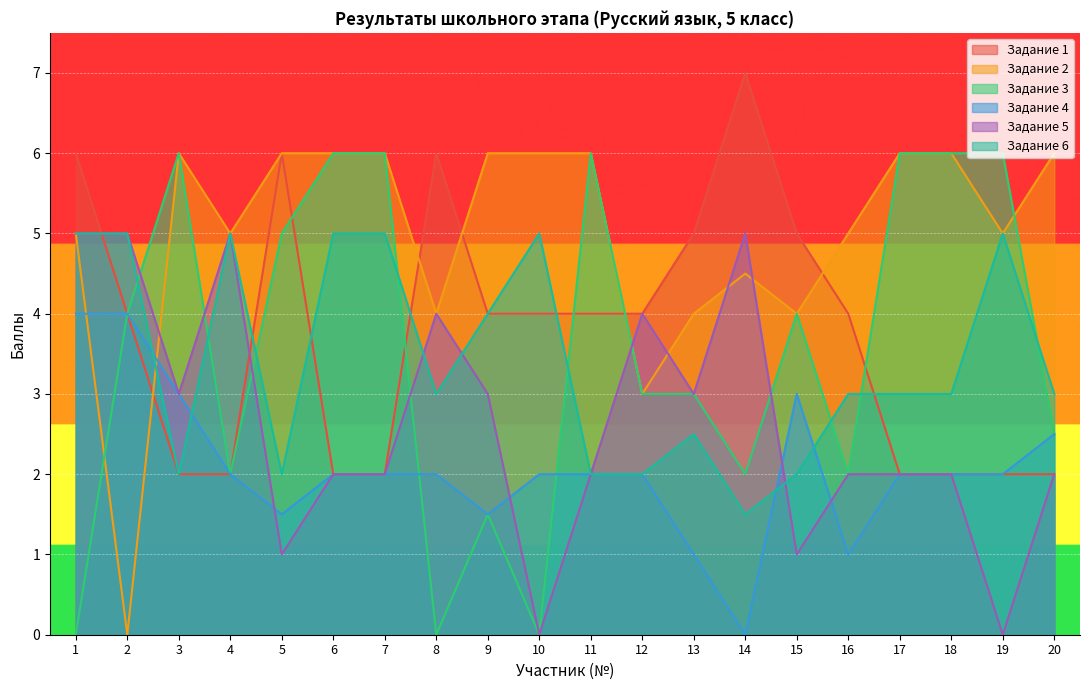

True or false: Задание 2 has more than 1 points higher than both neighbors.

True